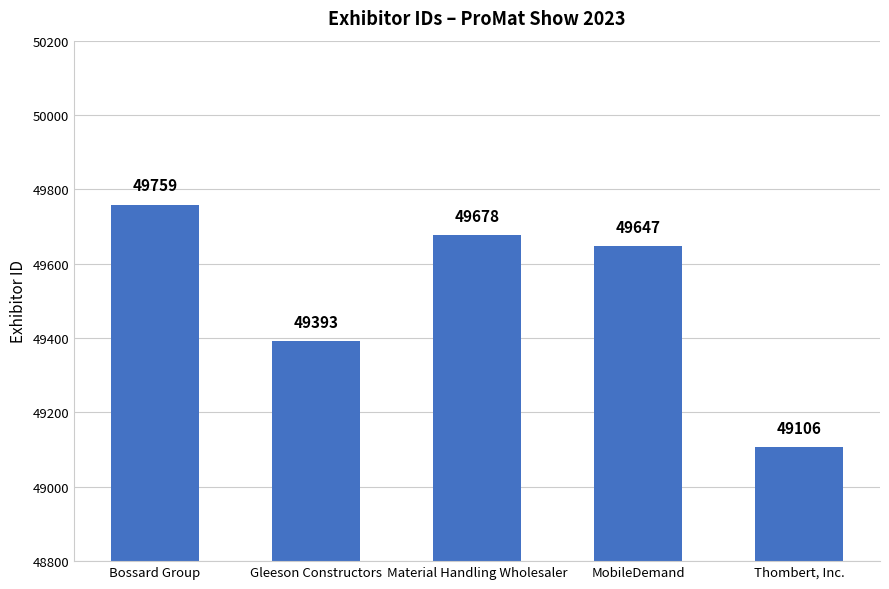

At which category does the chart reach its peak across all series?

Bossard Group